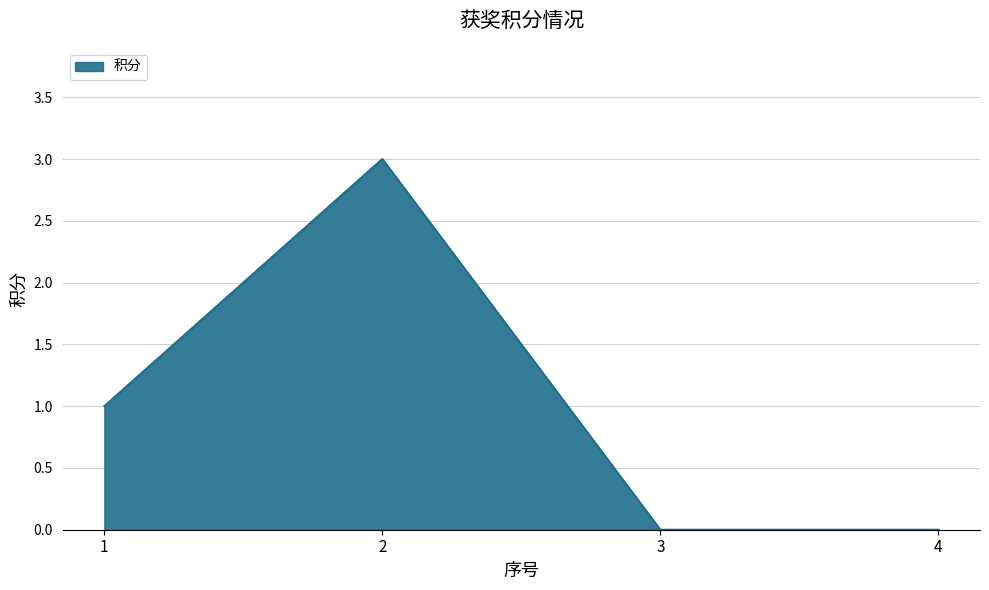

Does the chart display data point markers on the line(s)?

No